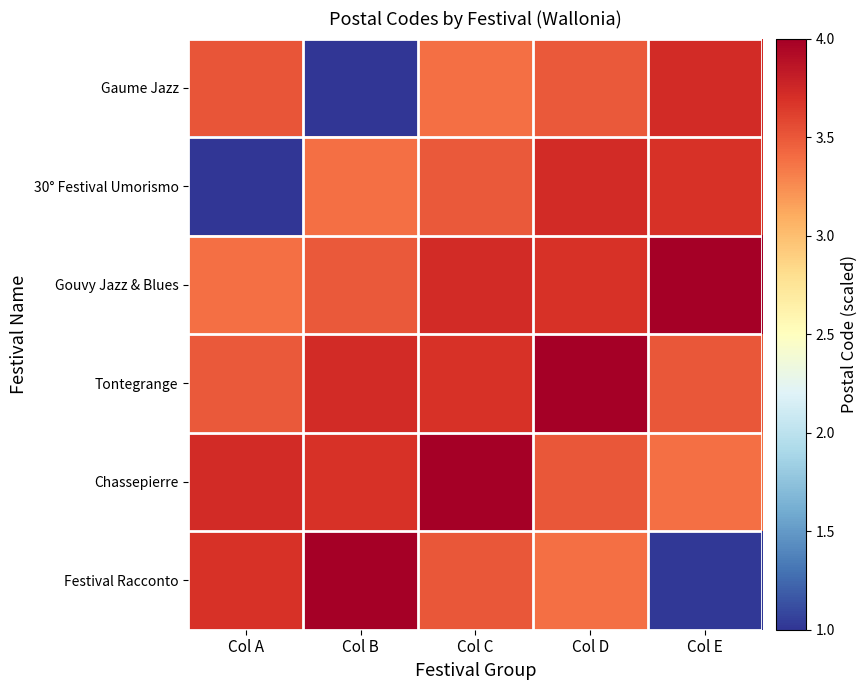

What is the spread (max minus min) of values at Col B?

3.0